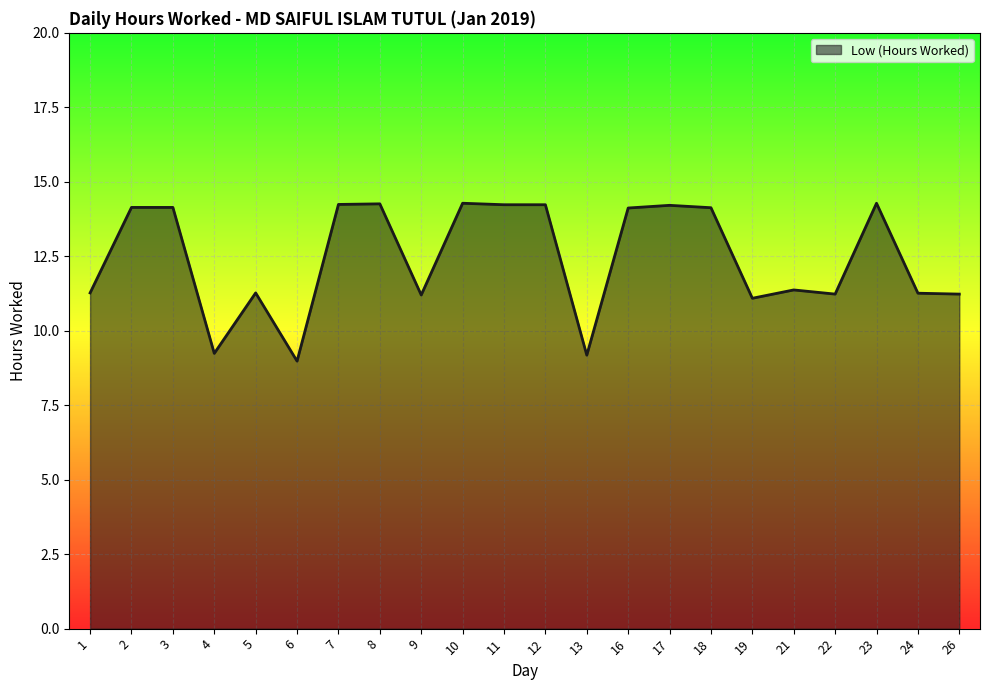

What value does the data have at 26?

11.2